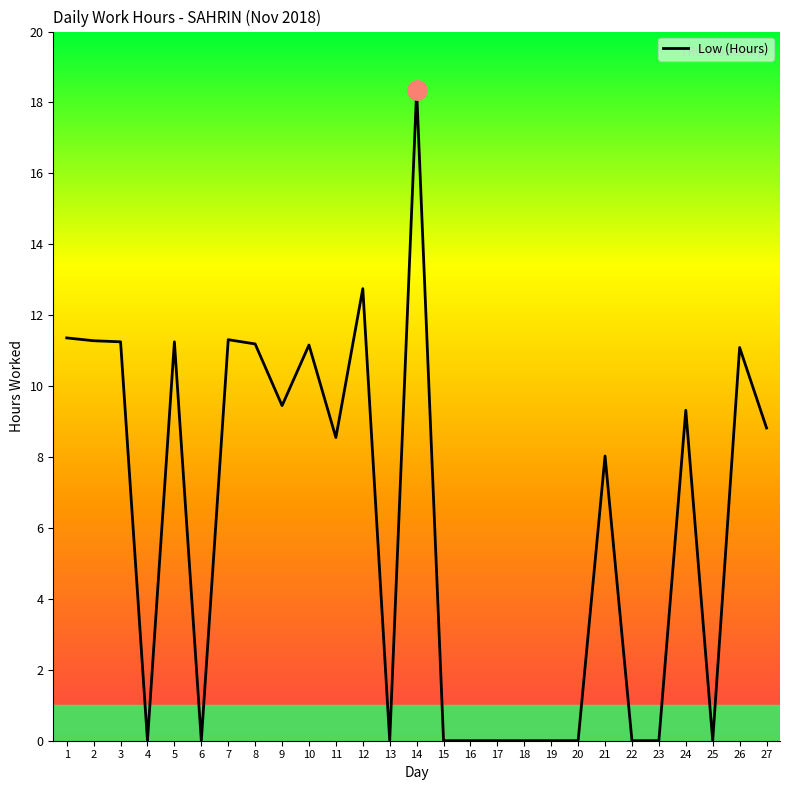

At which category does the chart reach its peak across all series?

14